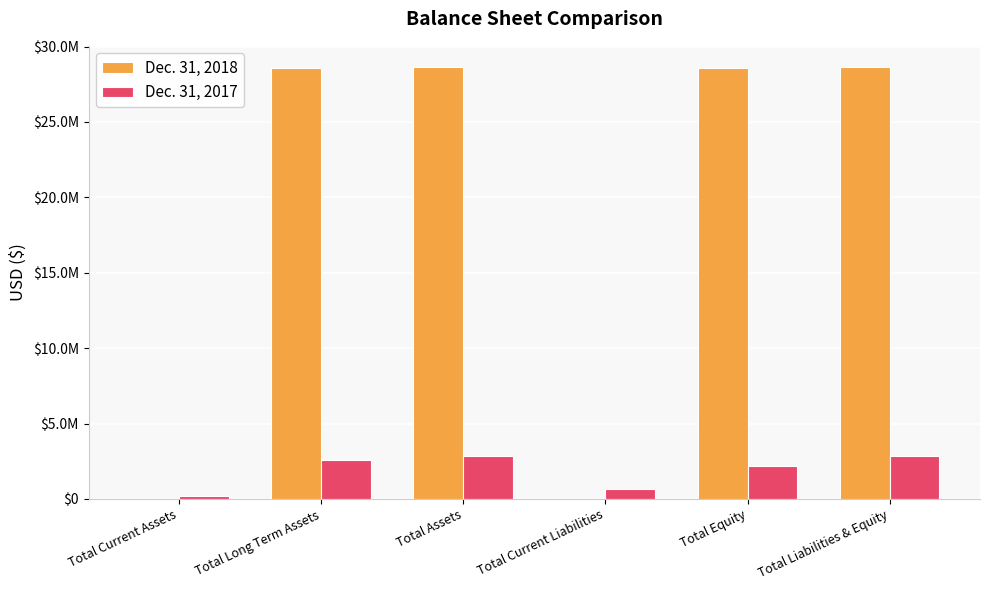

What are all the series names shown in the legend?

Dec. 31, 2018, Dec. 31, 2017